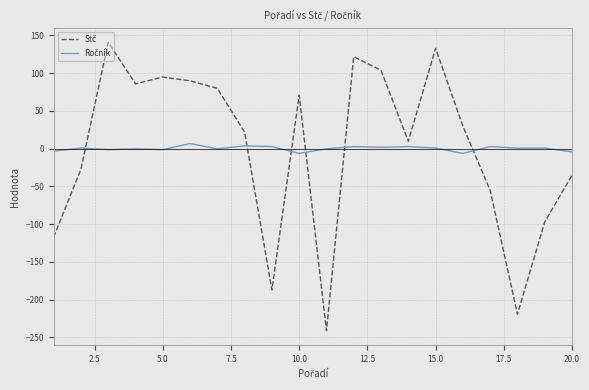

What is the minimum value shown in the chart?

-241.3